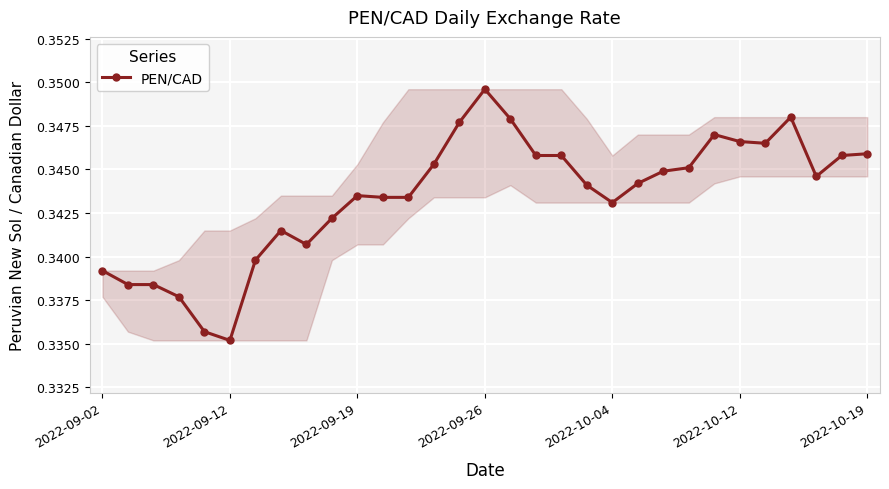

What is the sum of all values?

10.6